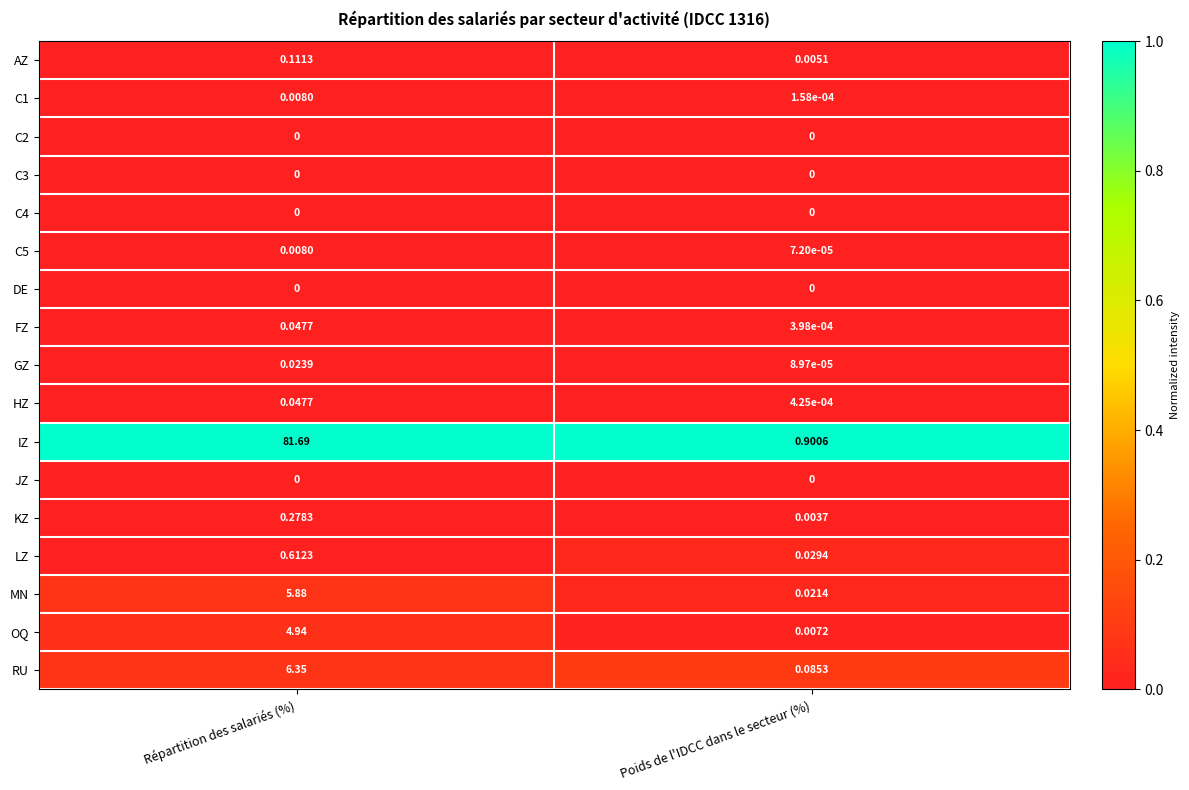

How many series are shown in this chart?

17